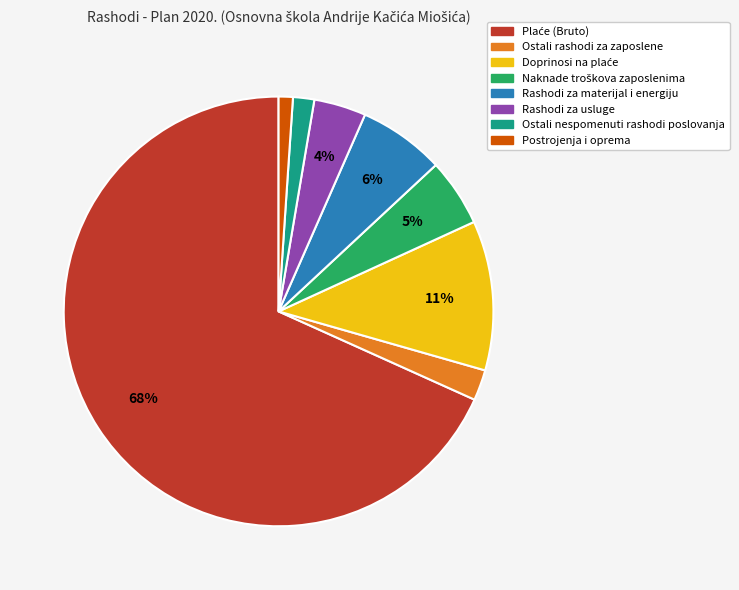

Which has a higher value, Rashodi za usluge or Ostali rashodi za zaposlene?

Rashodi za usluge